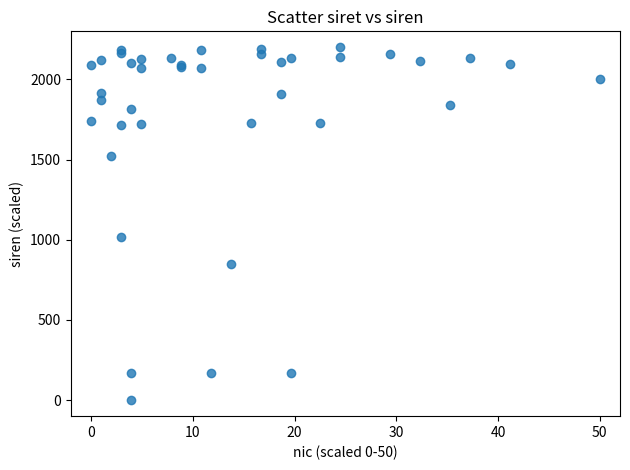

What Y value in the scatter plot is closest to 1100?

1016.4